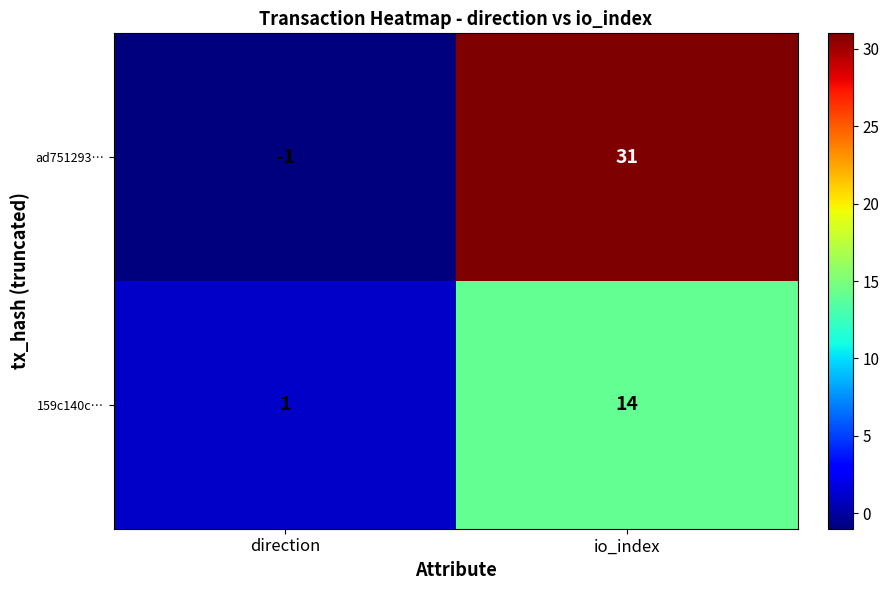

Count the number of categories in the chart.

2